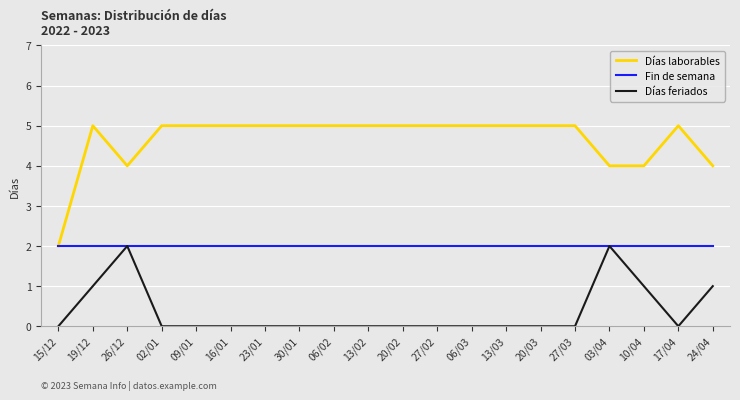

Rank the series by their average value, from highest to lowest.

Días laborables, Fin de semana, Días feriados